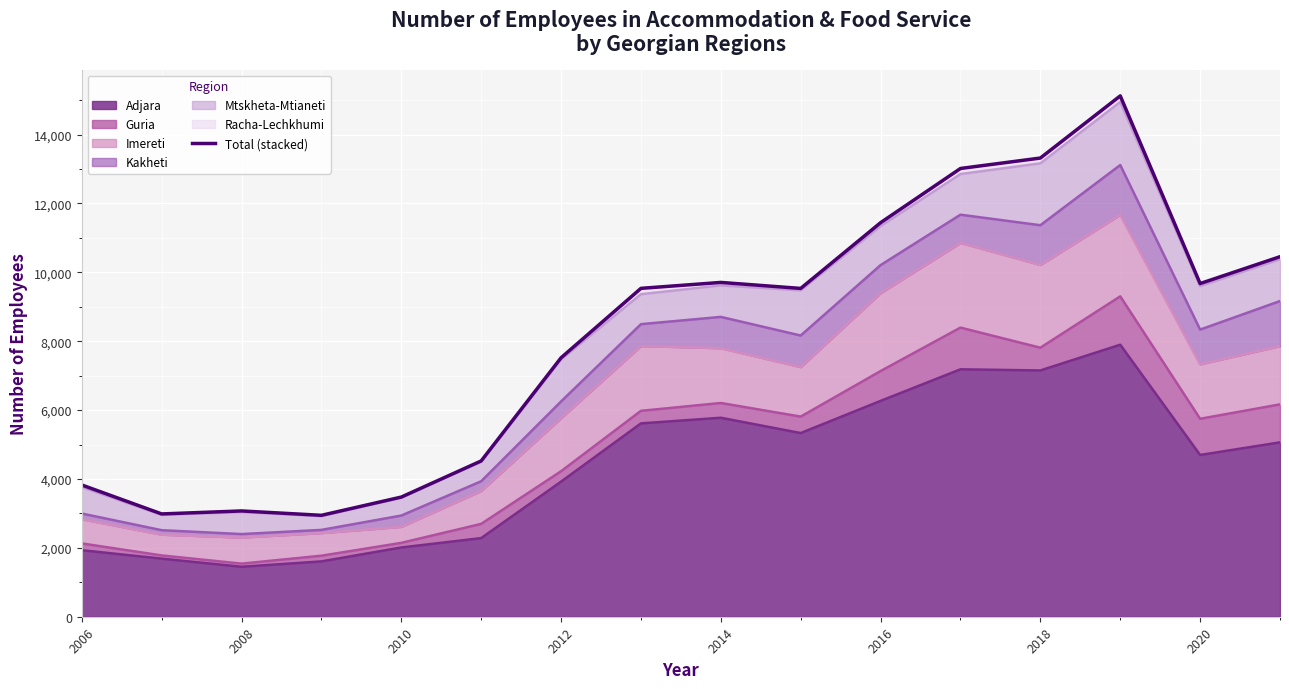

The Adjara series shows 1932 at 2006. True or false?

True